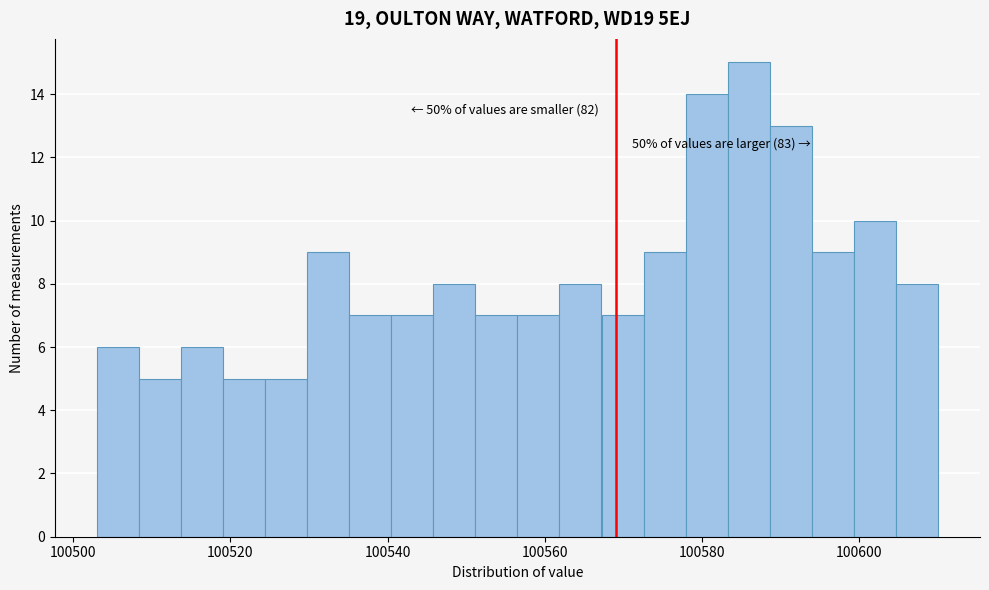

Read against the x-axis, roughly where is the centre of the tallest bar?

100586